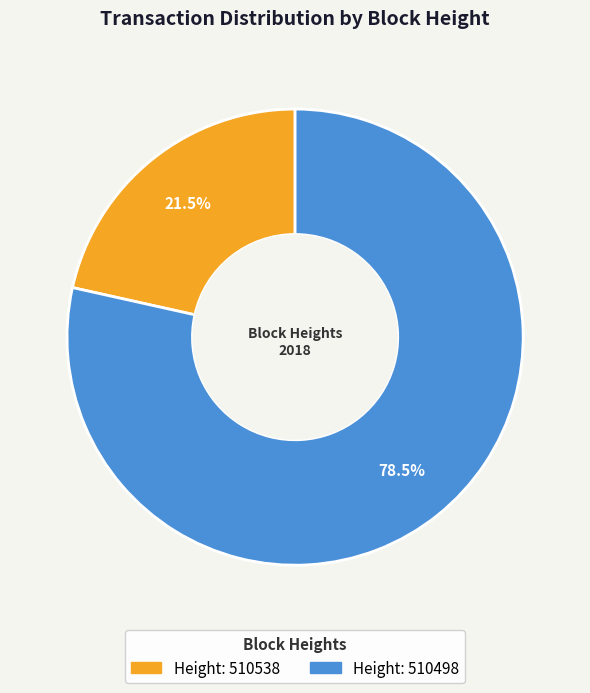

To the nearest percent, what is the average slice percentage?

50%